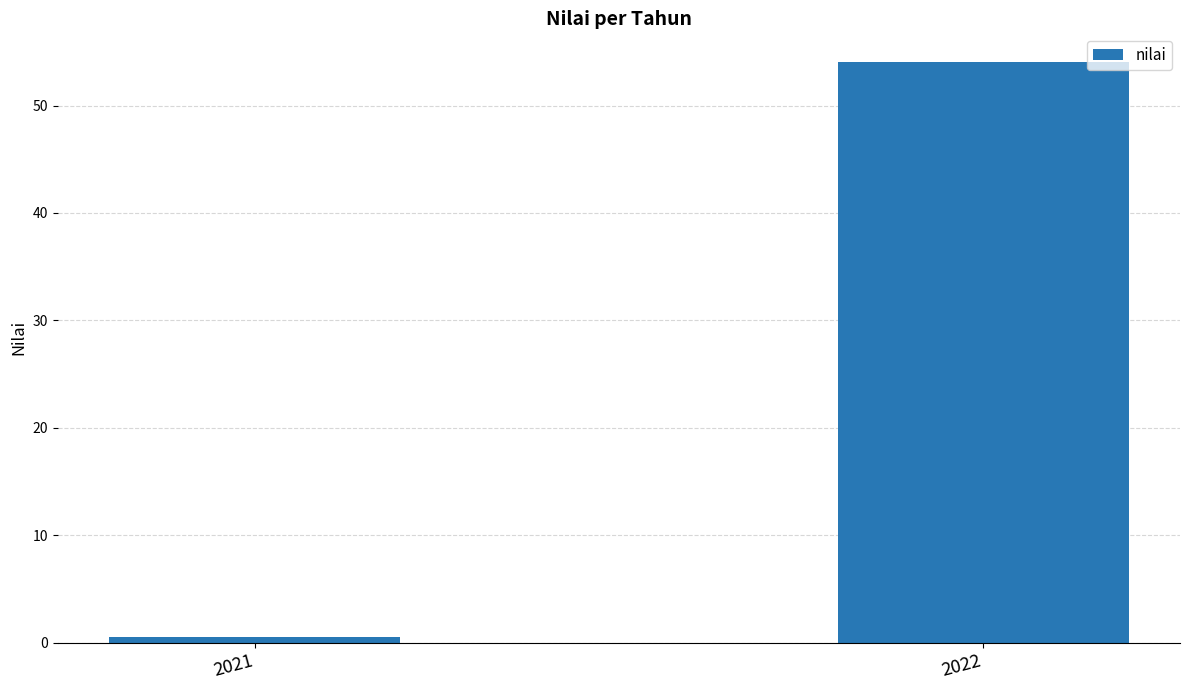

The chart shows a value of 0.6 at 2021. True or false?

True